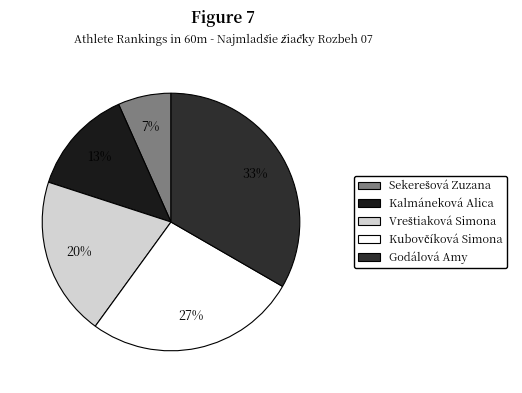

Is there any slice that represents more than half of the pie?

No